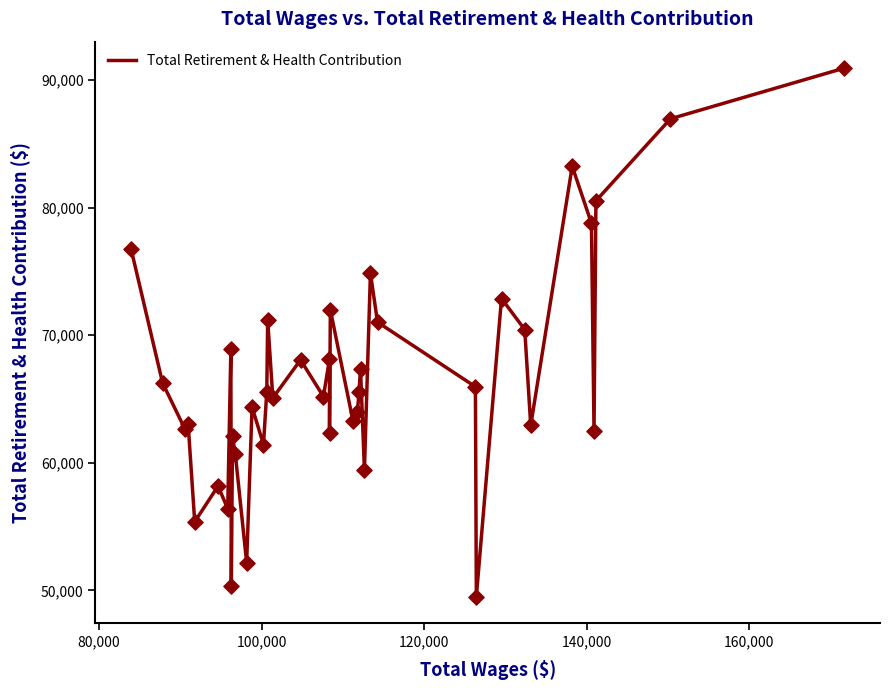

What is the greatest value displayed?

90937